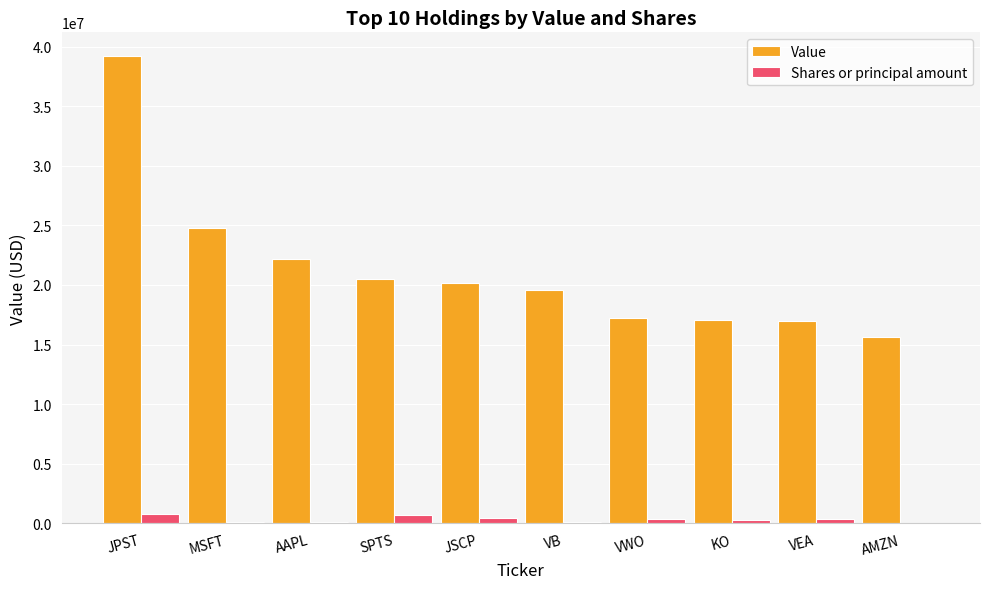

What is the spread (max minus min) of values at JPST?

38450589